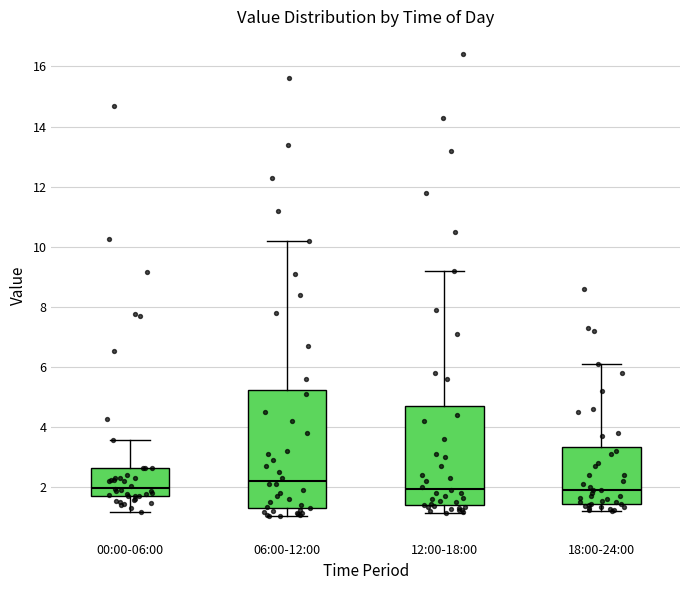

Which box's median line is the highest?

06:00-12:00